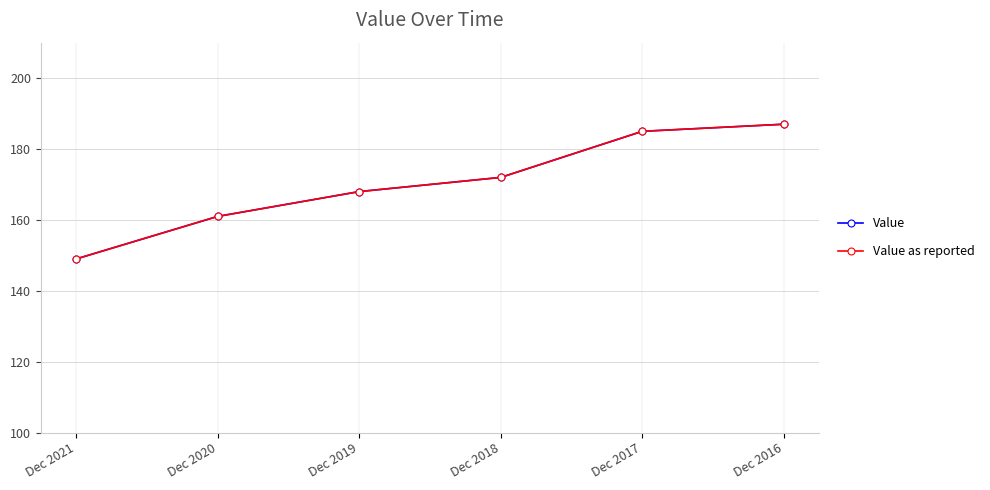

Where does the Value series first go above 172?

Dec 2017